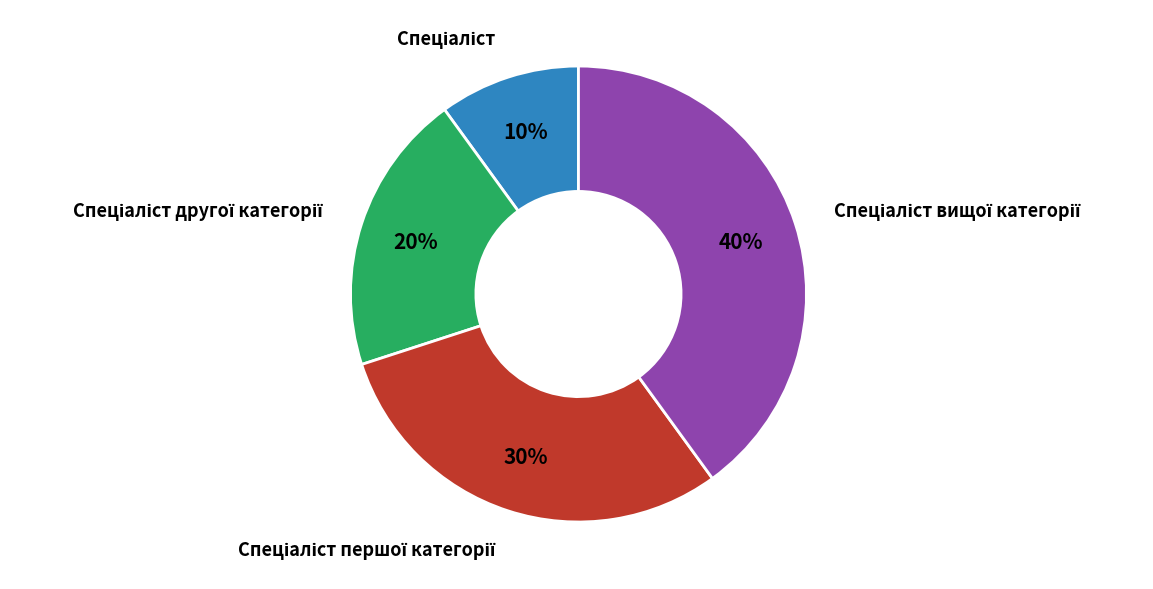

To the nearest percent, what is the average slice percentage?

25%